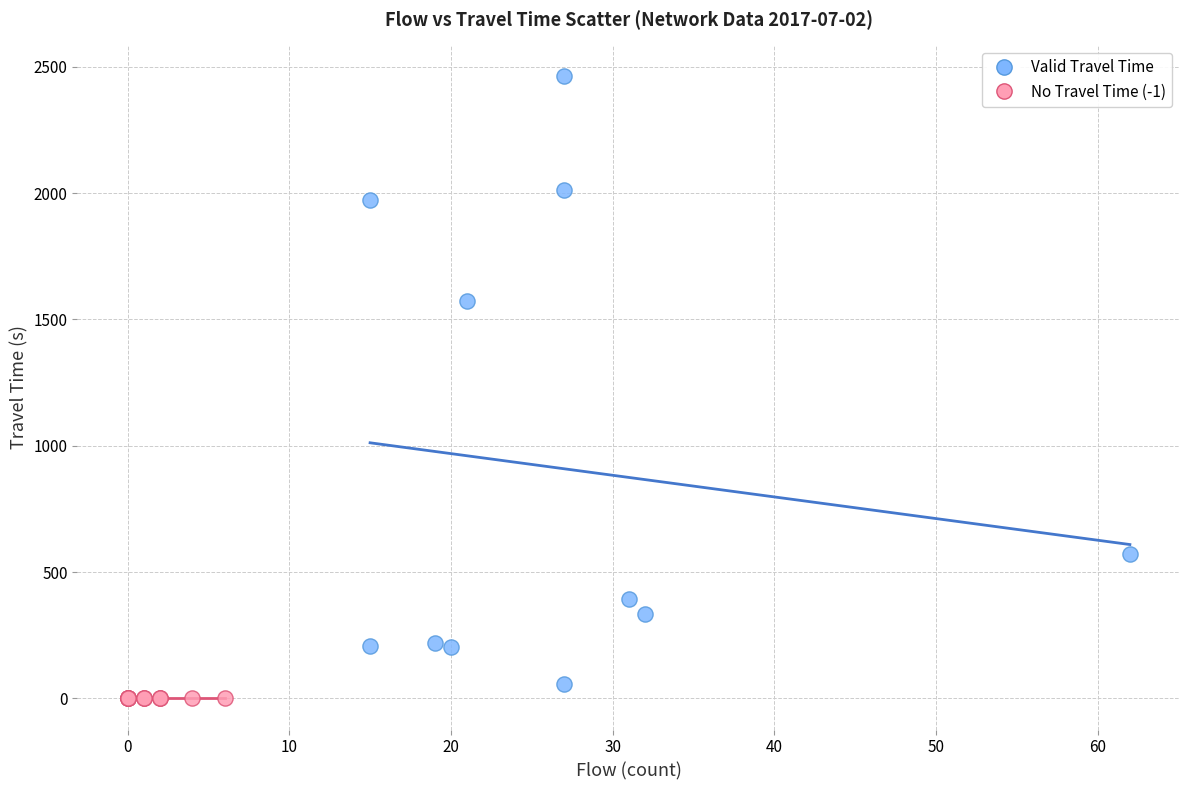

What are all the series names shown in the legend?

Valid Travel Time, No Travel Time (-1)